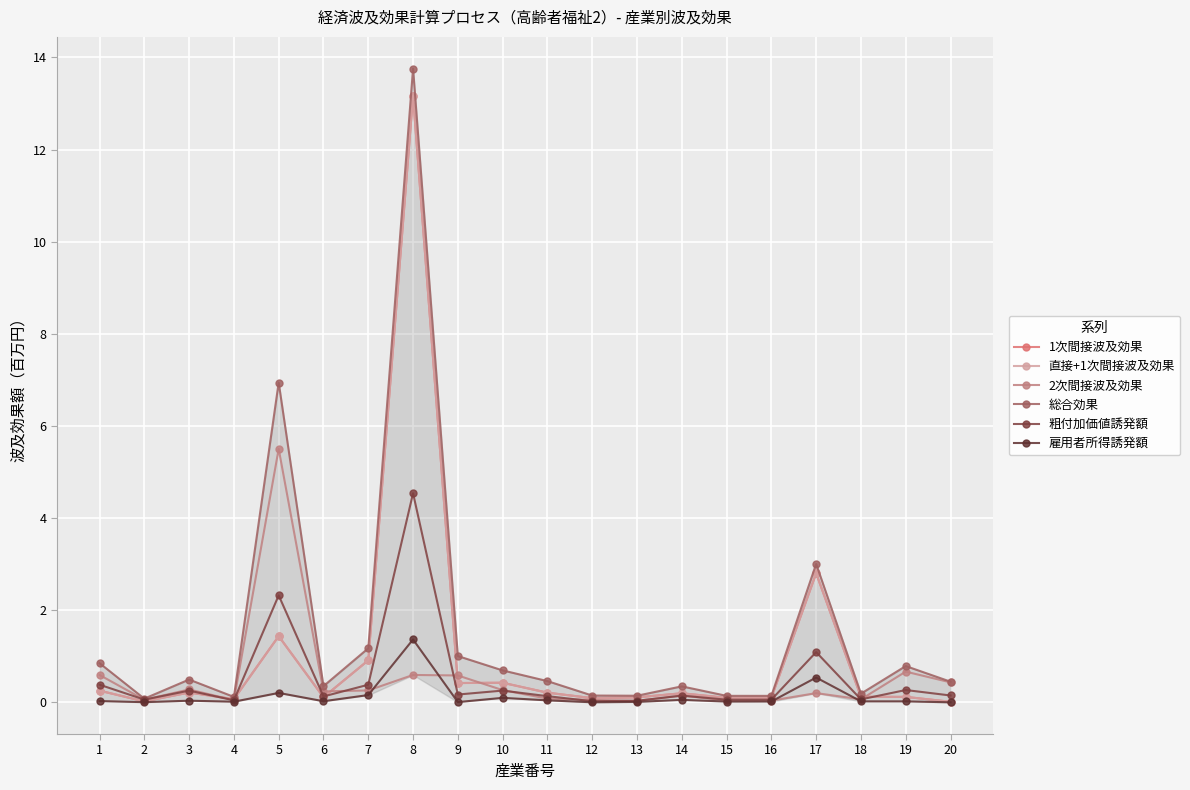

Is the value of 2次間接波及効果 at 12 greater than the value of 直接+1次間接波及効果 at 2?

Yes